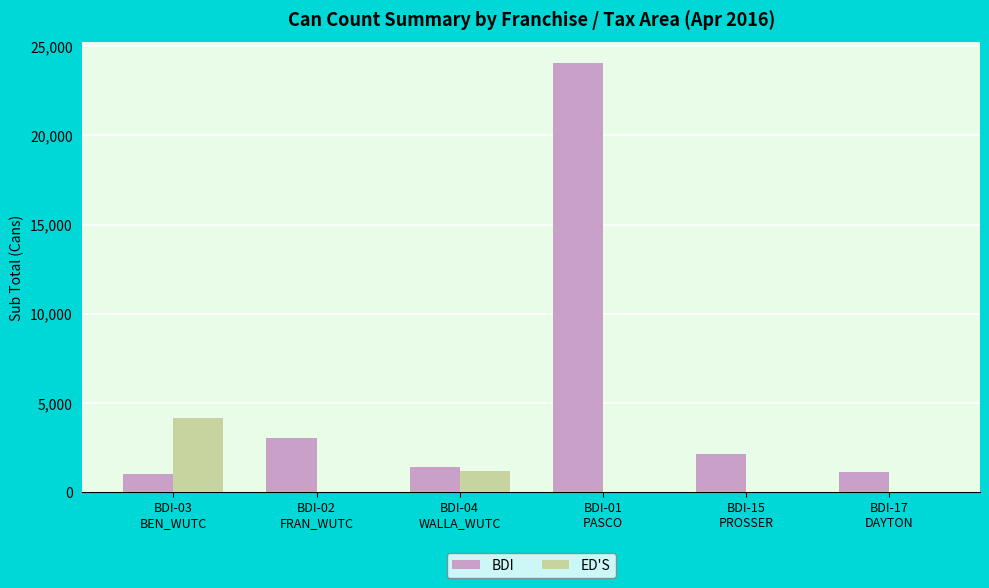

At which category is the sum across all series the highest?

BDI-01
PASCO